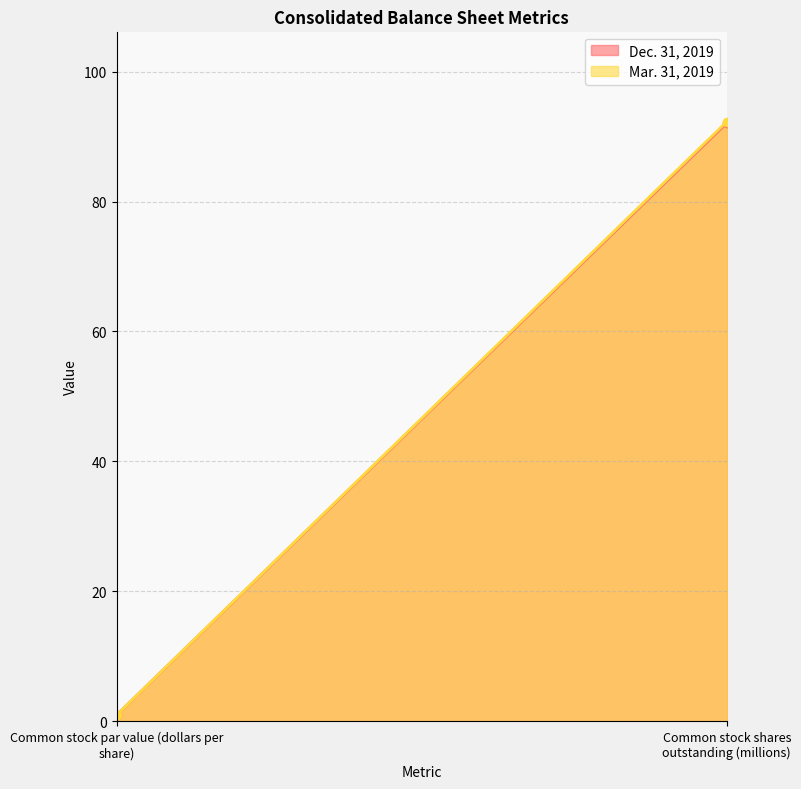

What are all the series names shown in the legend?

Dec. 31, 2019, Mar. 31, 2019